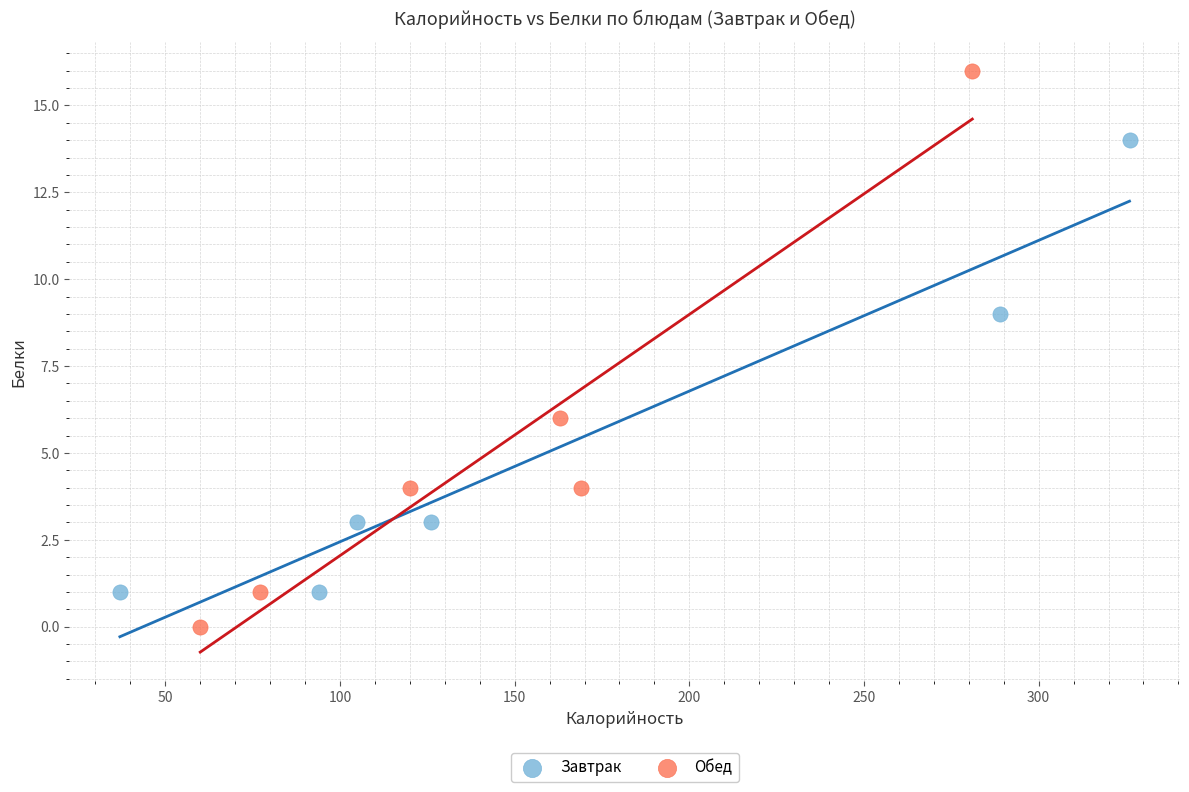

Which series reaches the minimum Y coordinate?

Обед